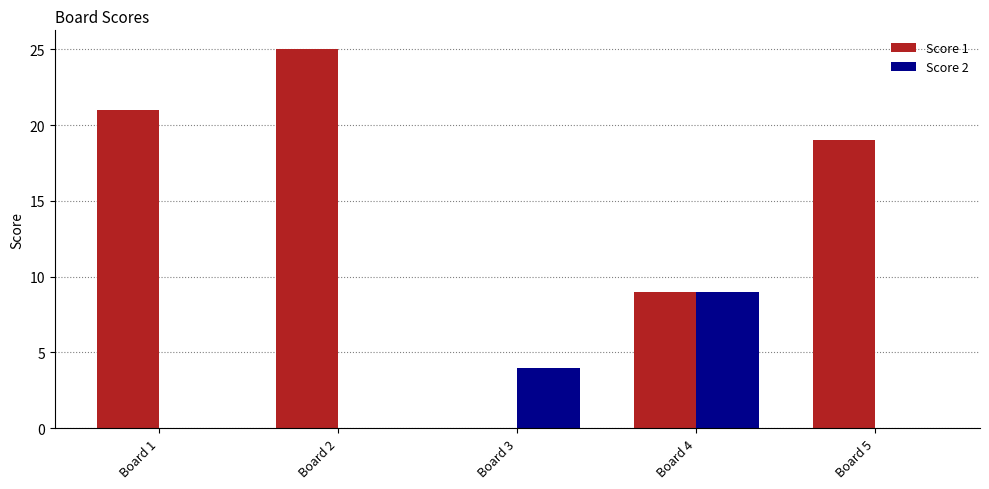

The value of Score 2 at Board 1 is 0. True or false?

True